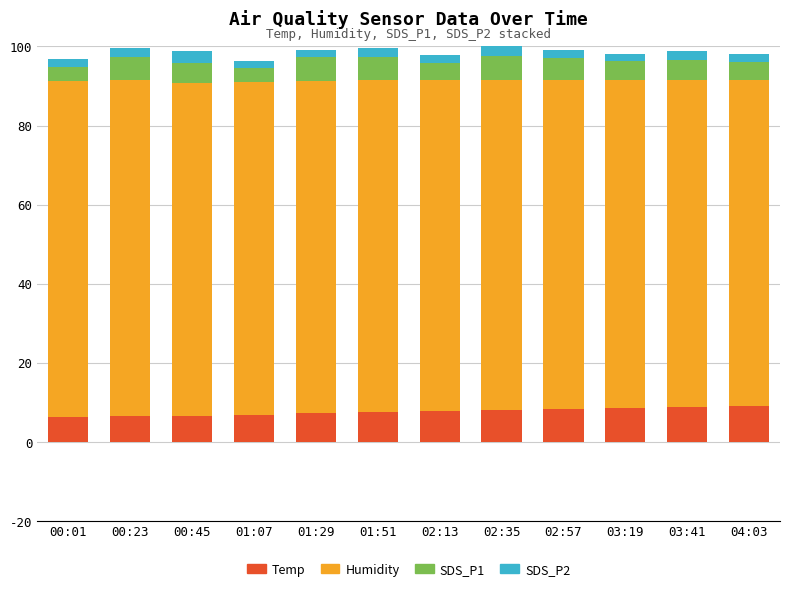

What is the average value of the Temp series?

7.6